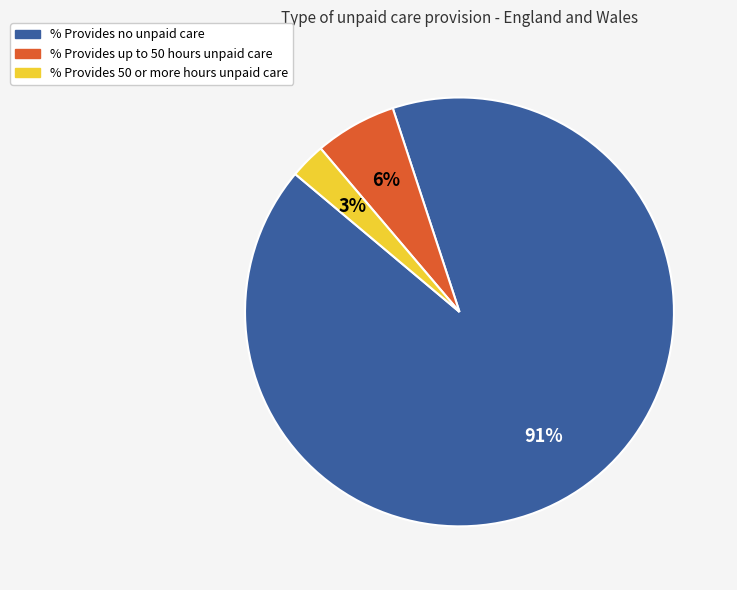

Approximately how many times larger is the value at % Provides up to 50 hours unpaid care compared to % Provides no unpaid care?

0.1